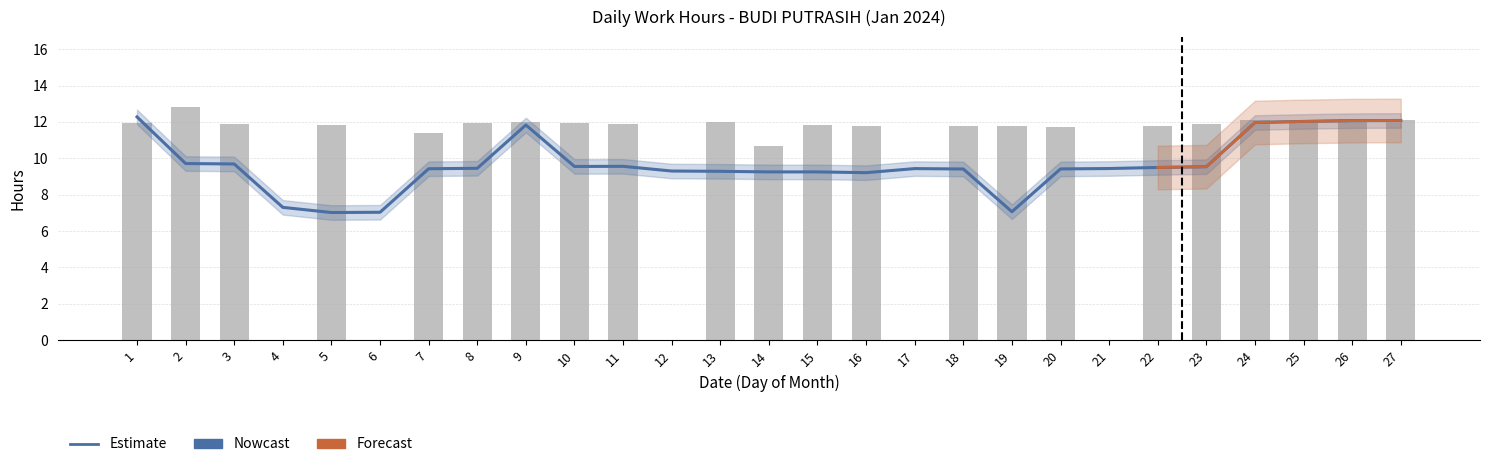

How many categories are shown in the chart?

27